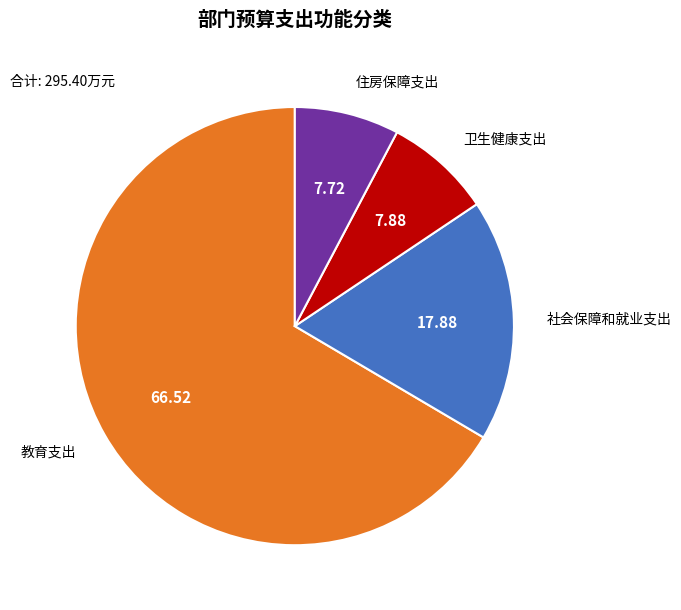

Is there any slice that represents more than half of the pie?

Yes